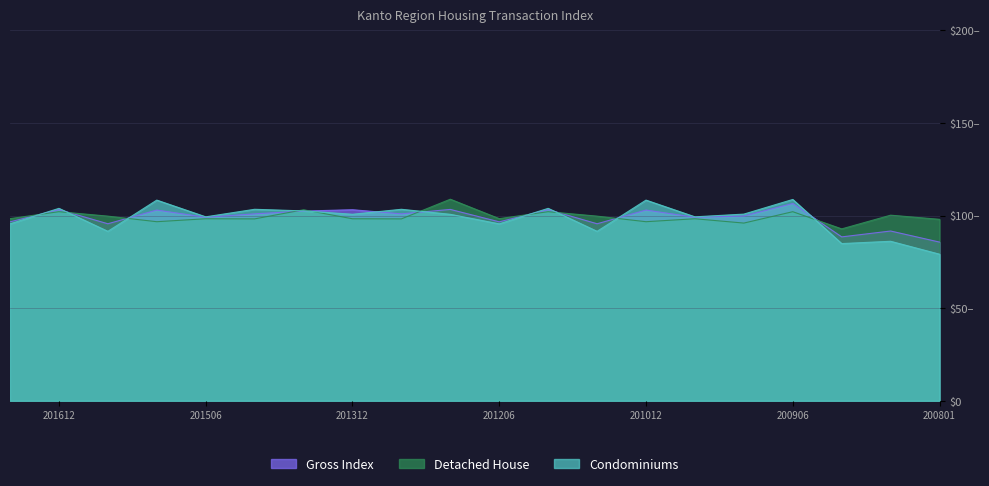

Which series has the largest total across all categories?

Detached House